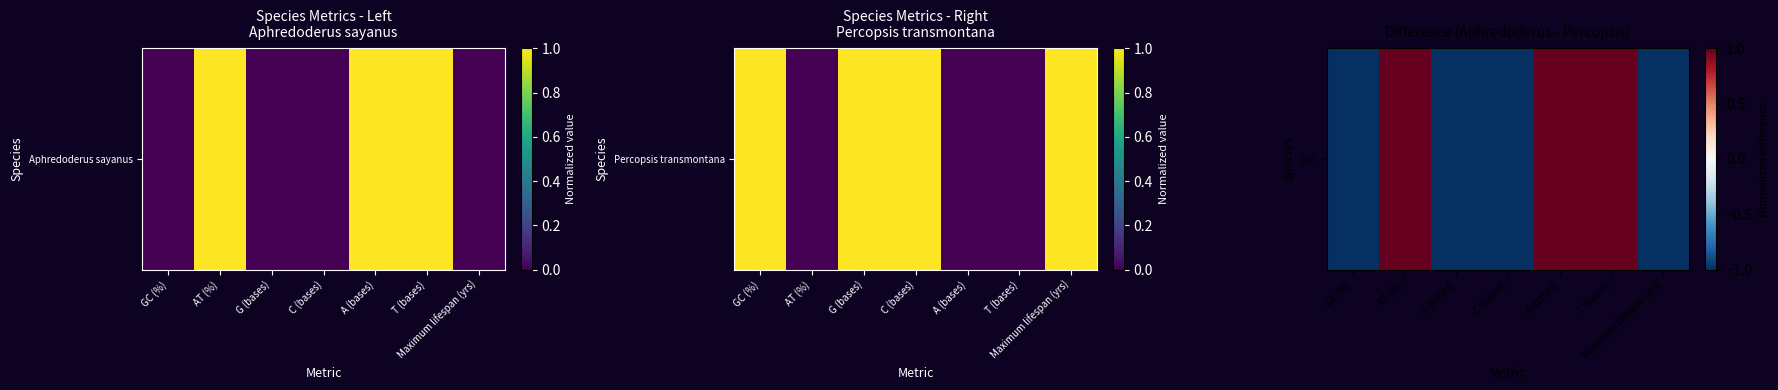

What is the difference between the maximum and minimum values?

2